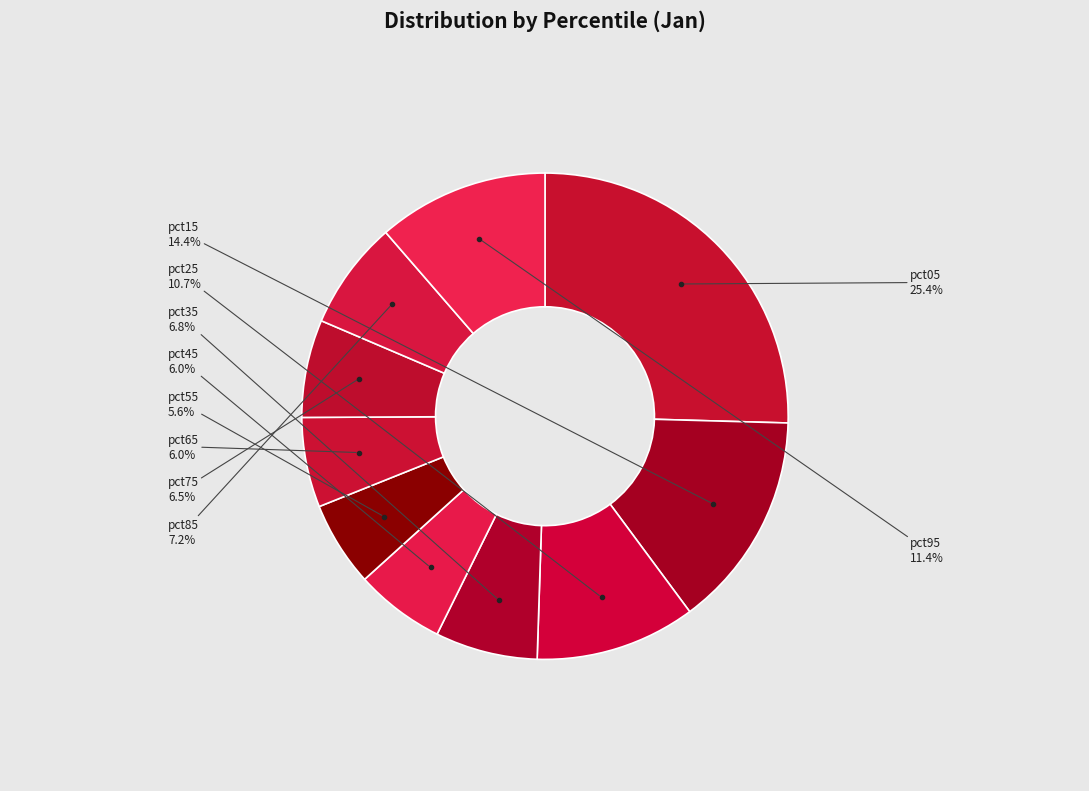

Rank the categories by value from lowest to highest.

pct55, pct65, pct45, pct75, pct35, pct85, pct25, pct95, pct15, pct05